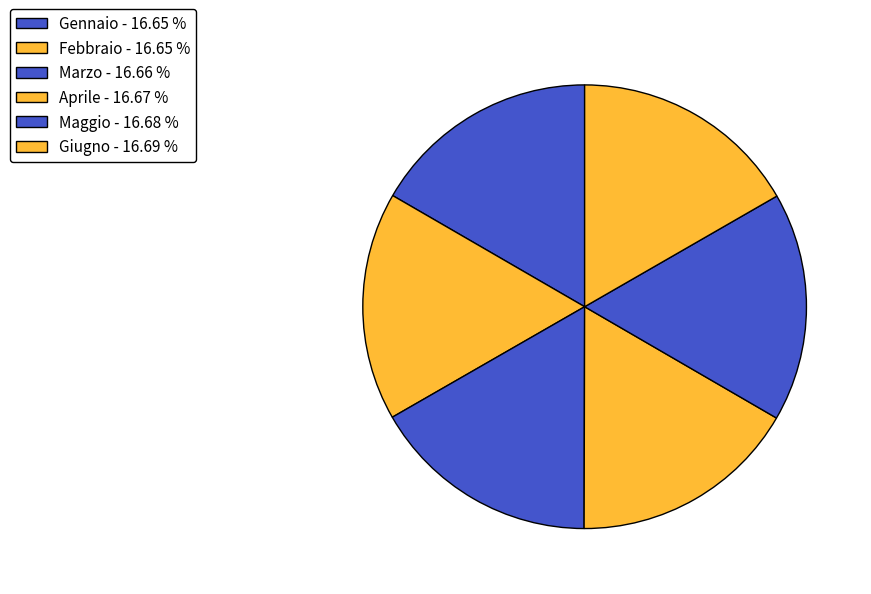

To the nearest percent, what is the combined percentage of Febbraio and Giugno?

33%